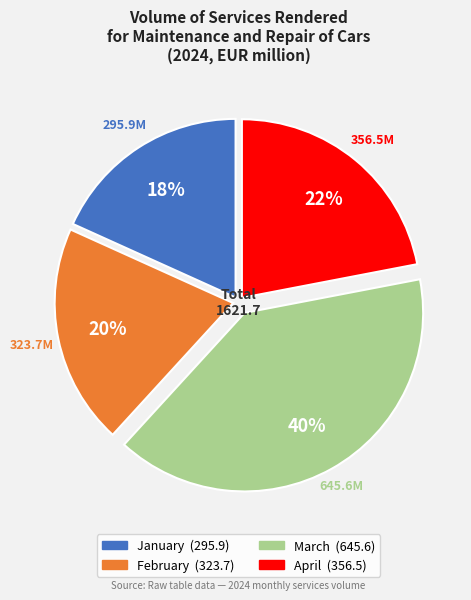

Is it true that March is 40% of the pie?

True